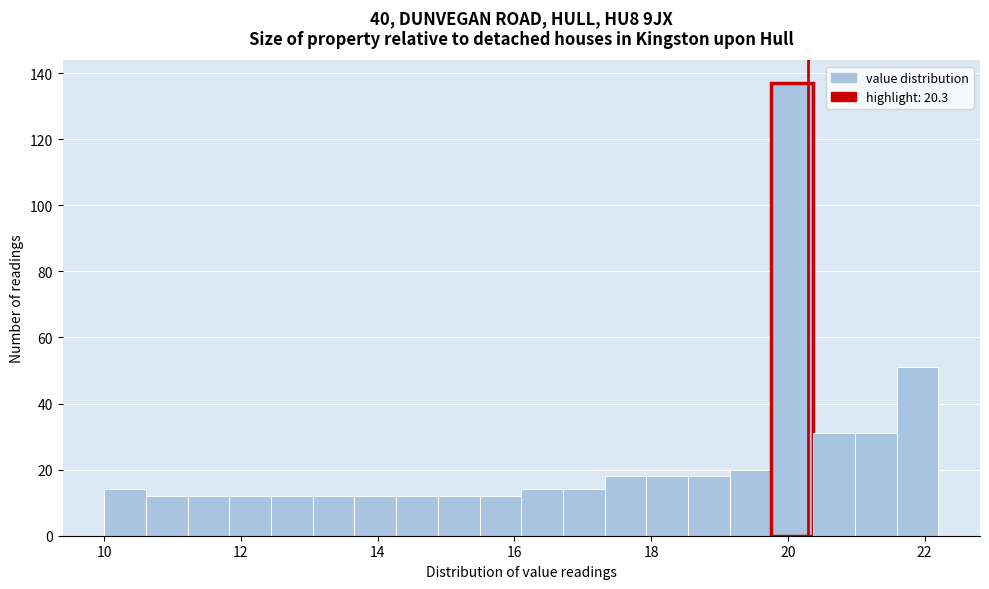

Read against the x-axis, roughly where is the centre of the tallest bar?

20.0